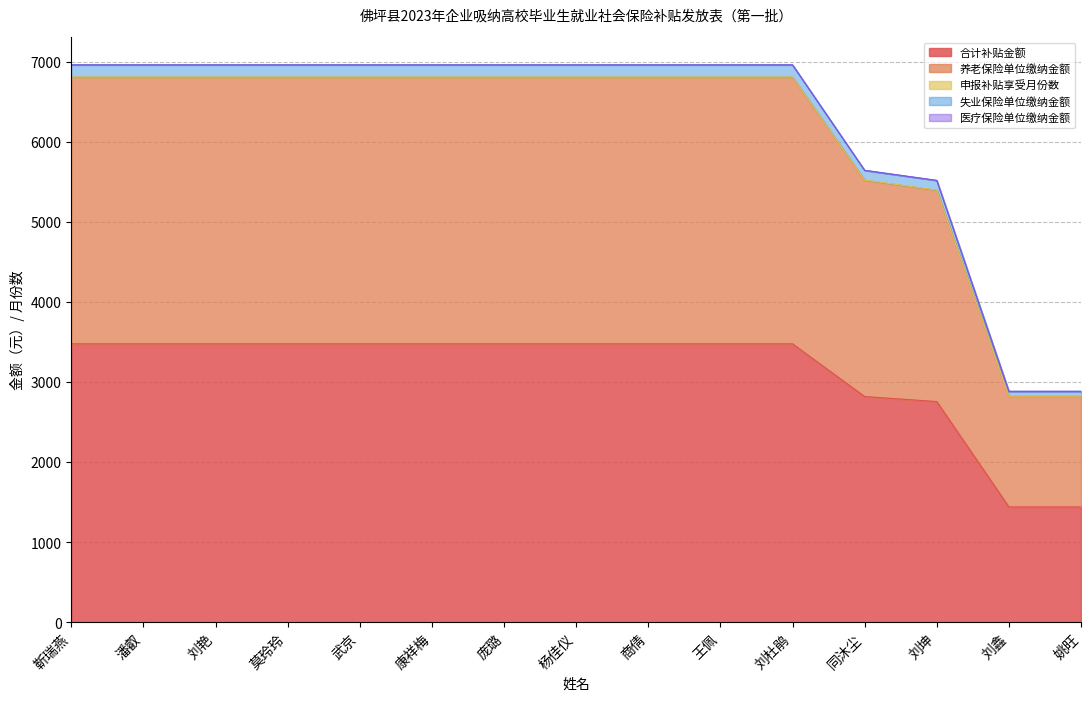

Between 刘杜鹃 and 杨佳仪, which is larger?

刘杜鹃